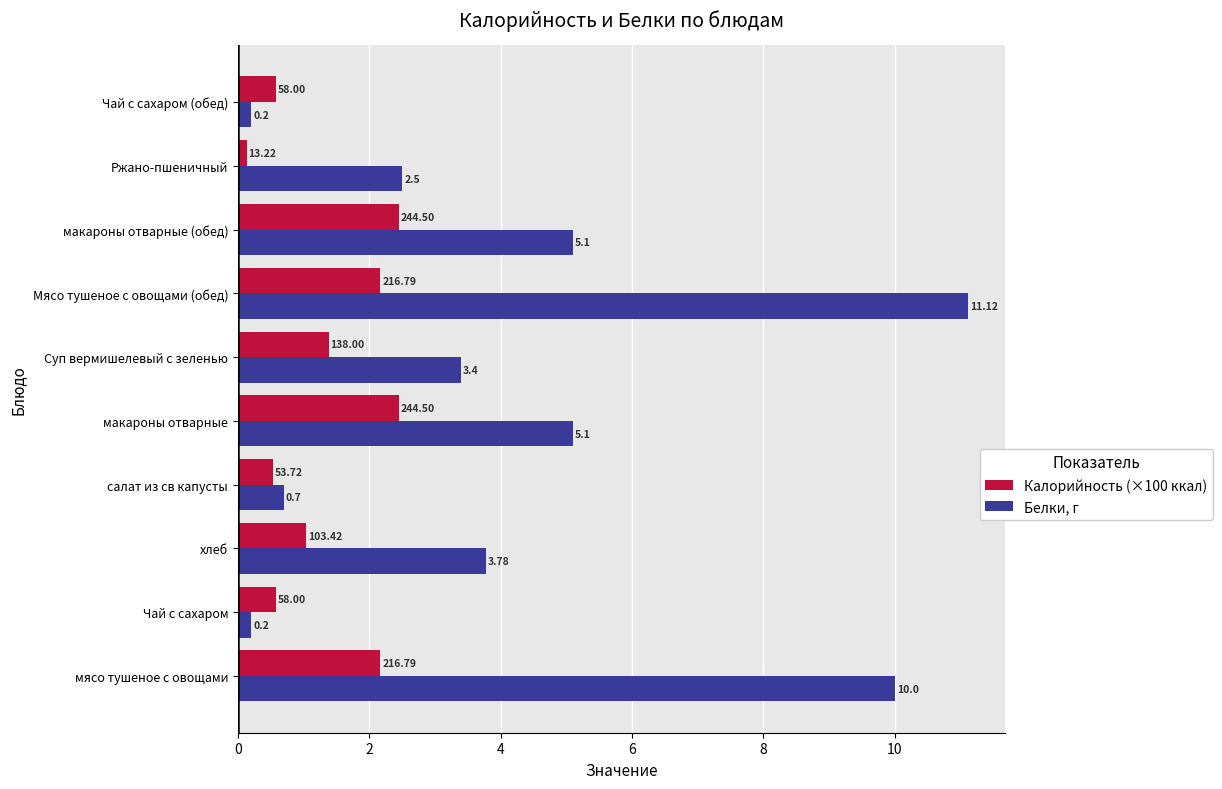

Which series has the largest total across all categories?

Белки, г